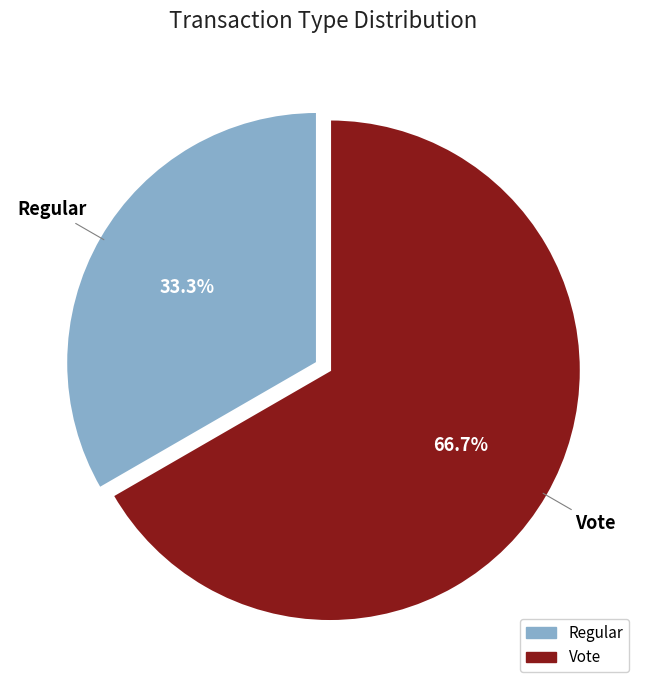

Is the sum of Regular and Vote greater than half?

Yes